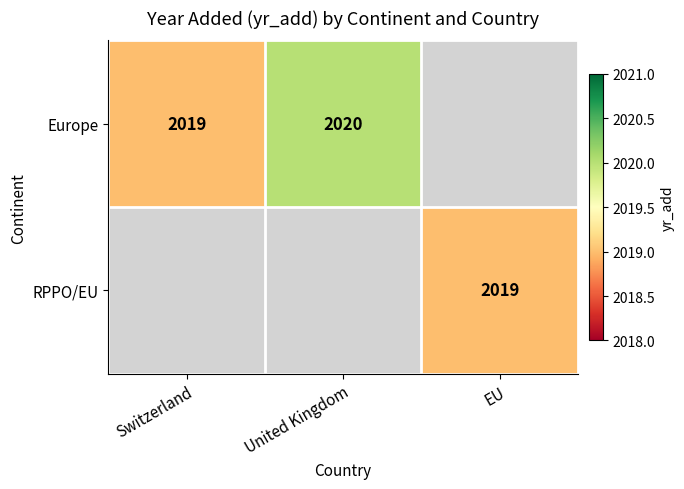

At how many categories does at least one series exceed 2019?

1